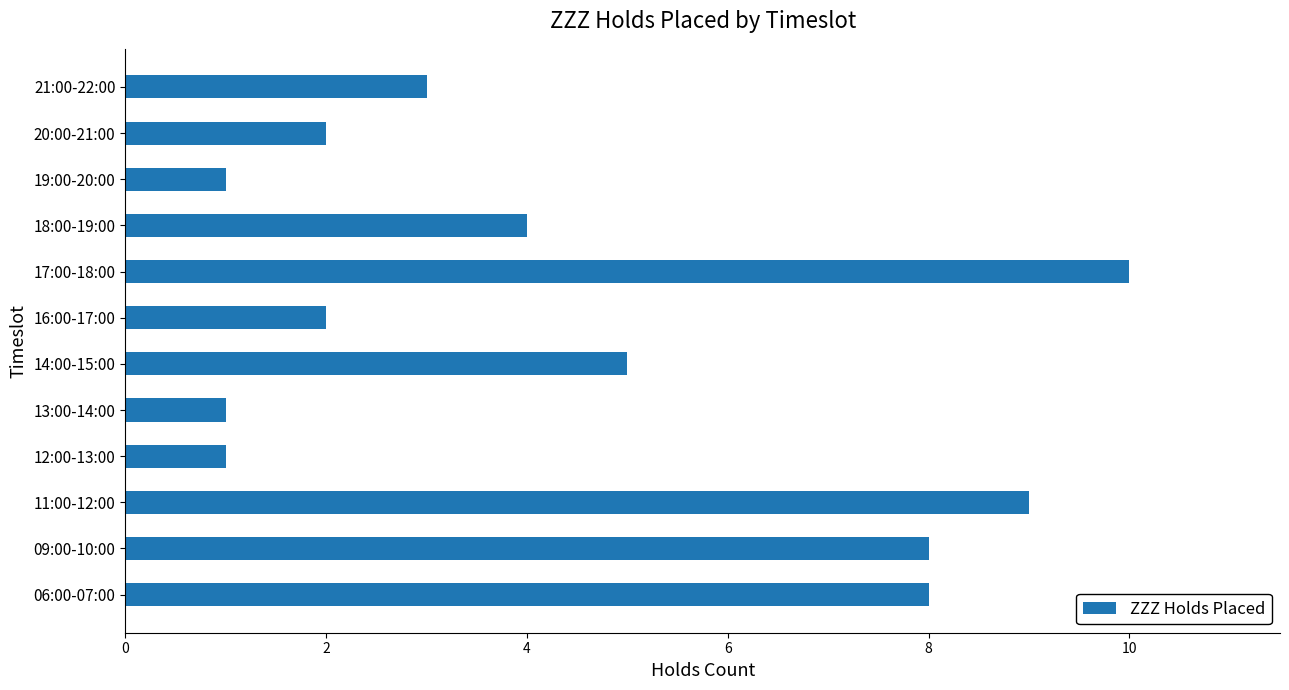

Is it true that the value at 19:00-20:00 is 1?

True